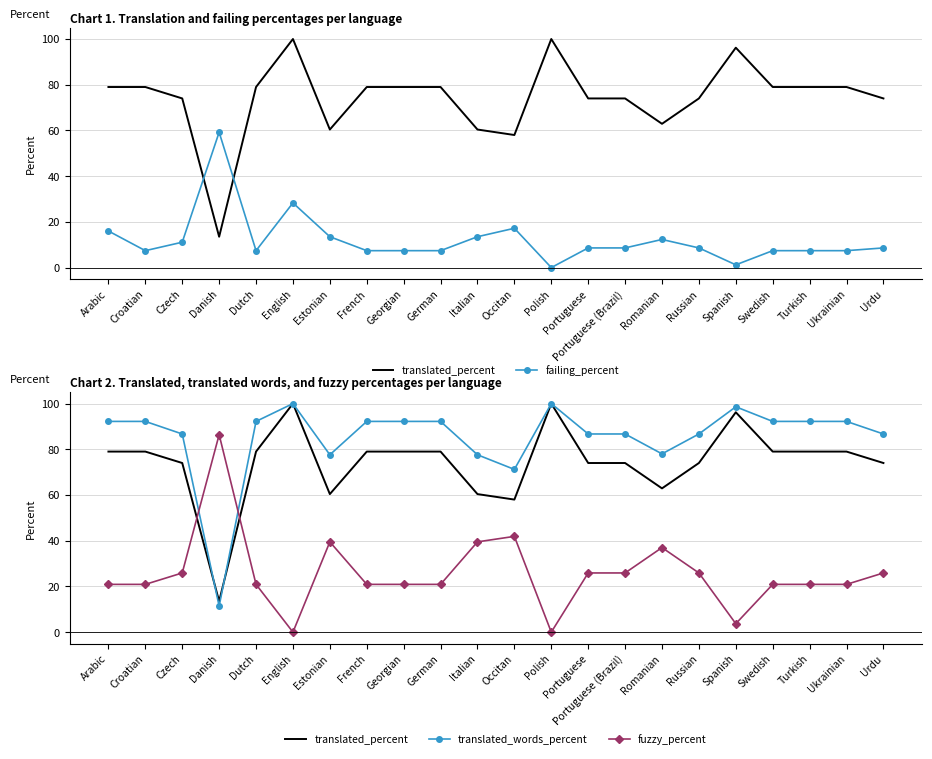

True or false: failing_percent and translated_percent cross at least once.

True